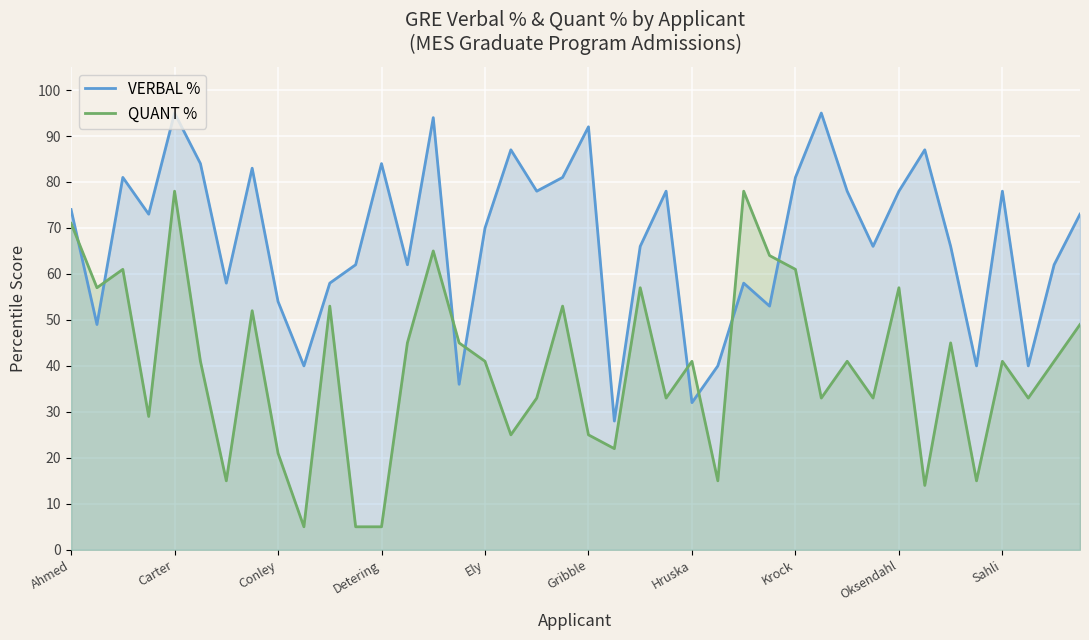

How many interior local valleys does the QUANT % series have?

13